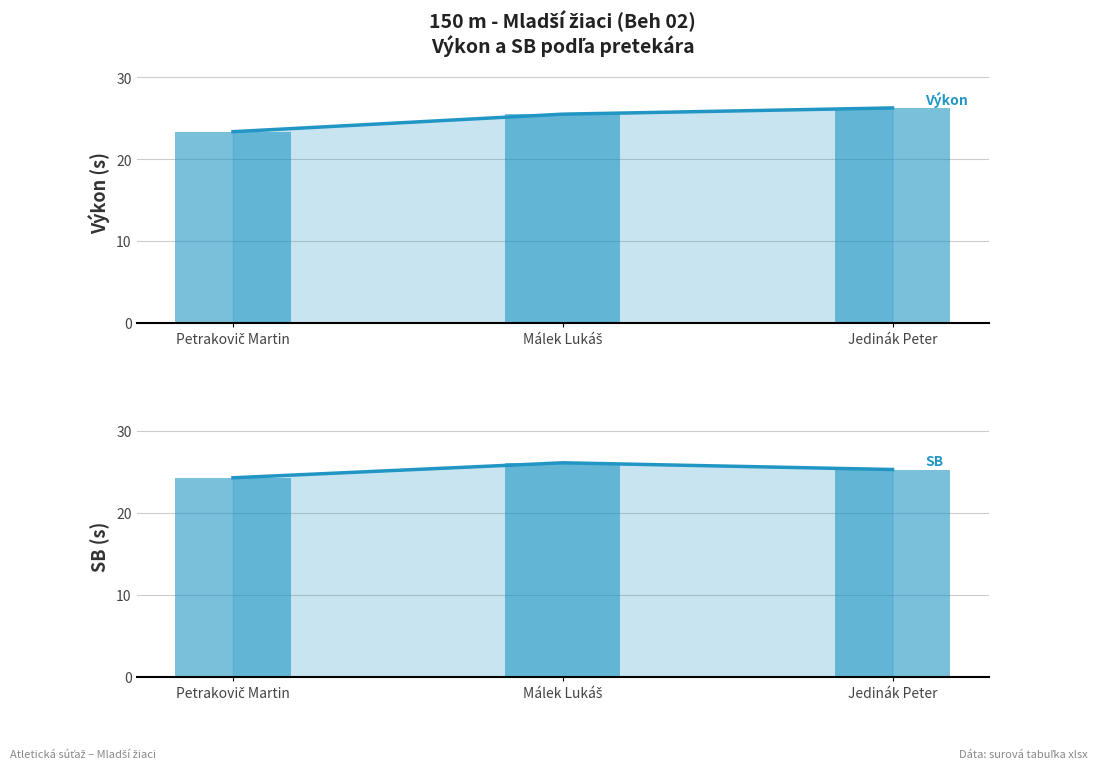

Does the chart contain any negative values?

No